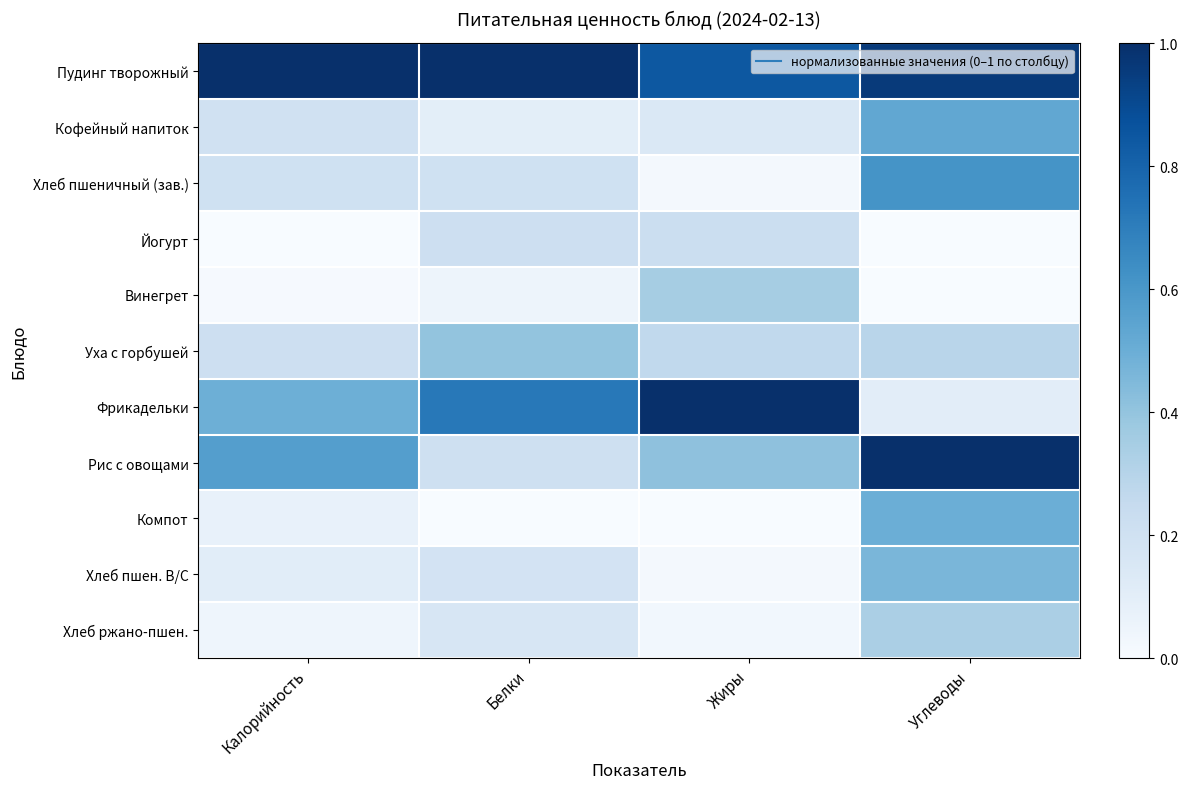

What is the total value across all series at Жиры?

3.3